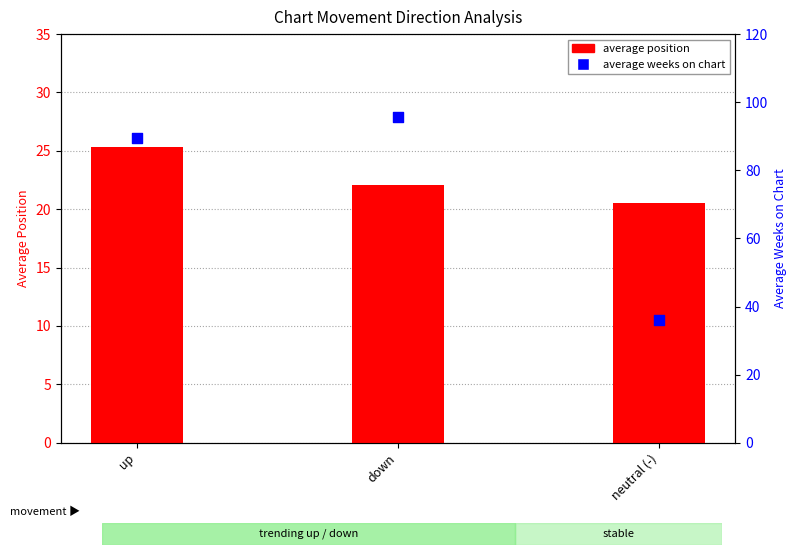

Which series has the widest spread of Y values?

average weeks on chart